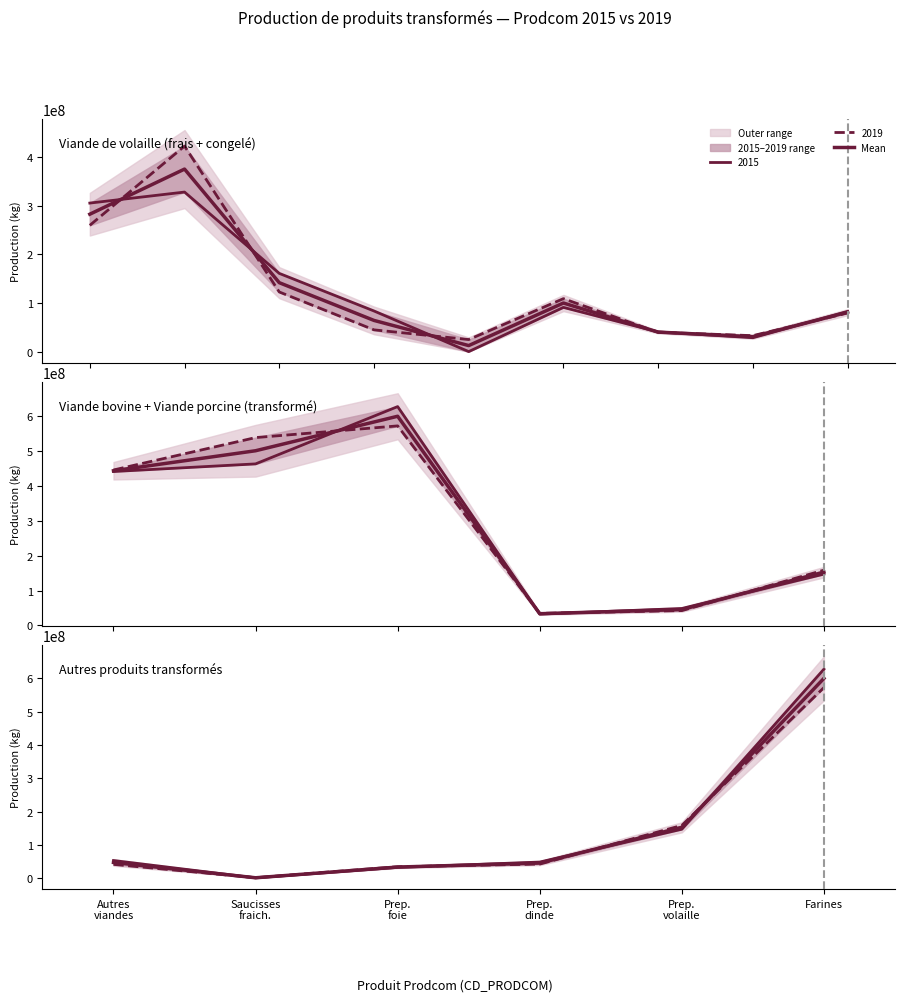

What is the value of the 2nd point from the left?

1341500.0